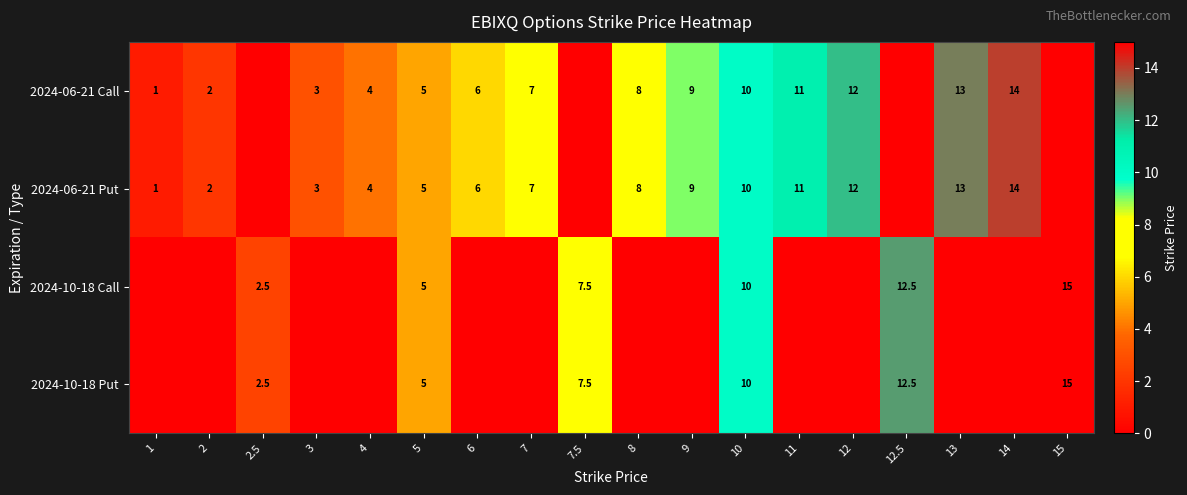

At which category is the sum across all series the highest?

10